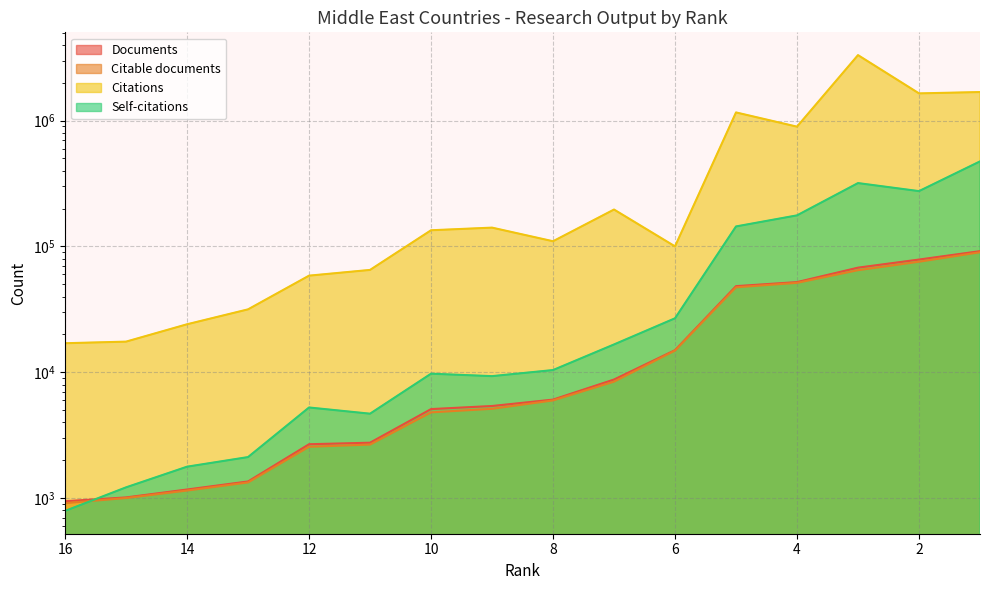

What is the value of the Documents point at the 4th from the left?

1358